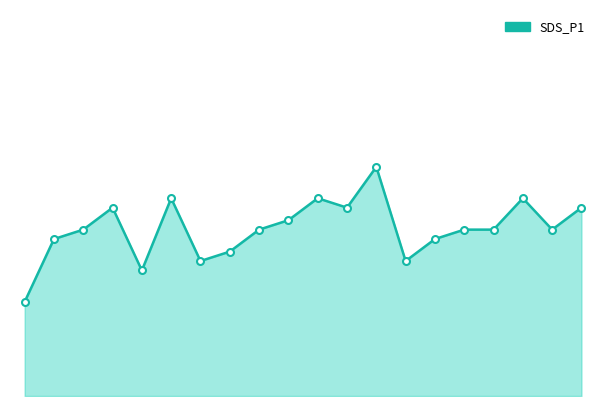

Does the chart display data point markers on the line(s)?

No